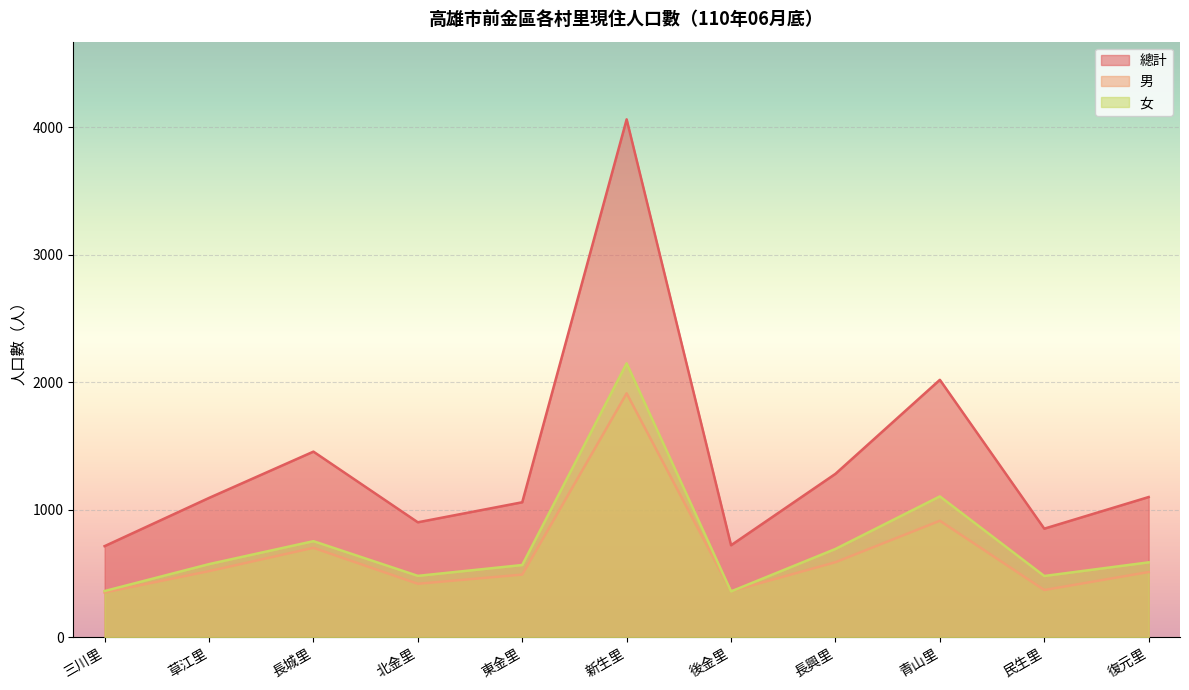

At how many categories does at least one series exceed 1498?

2